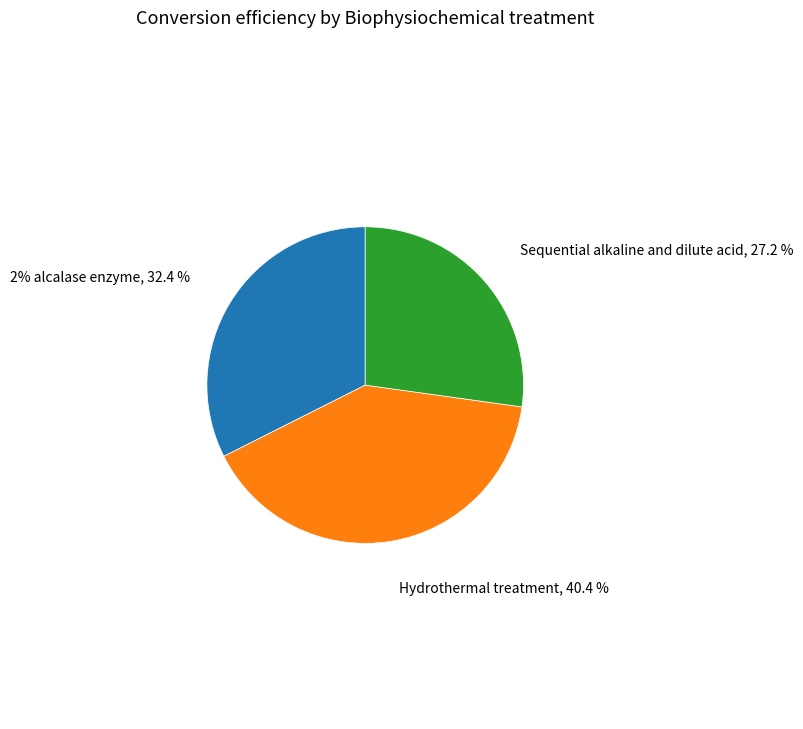

Does any single category account for the majority?

No